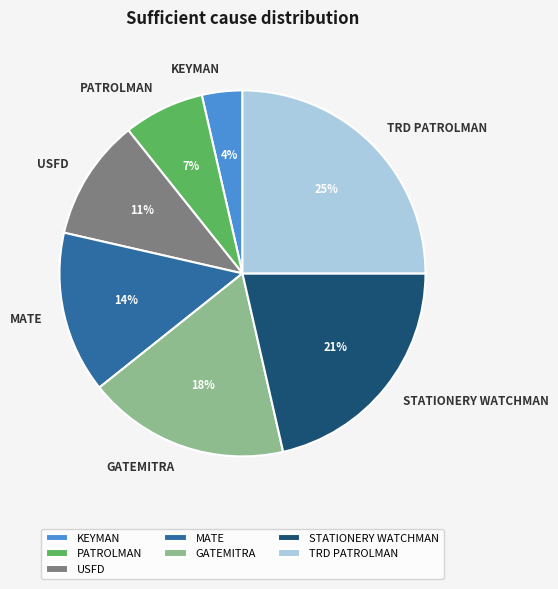

What percentage is the STATIONERY WATCHMAN slice, to the nearest percent?

21%